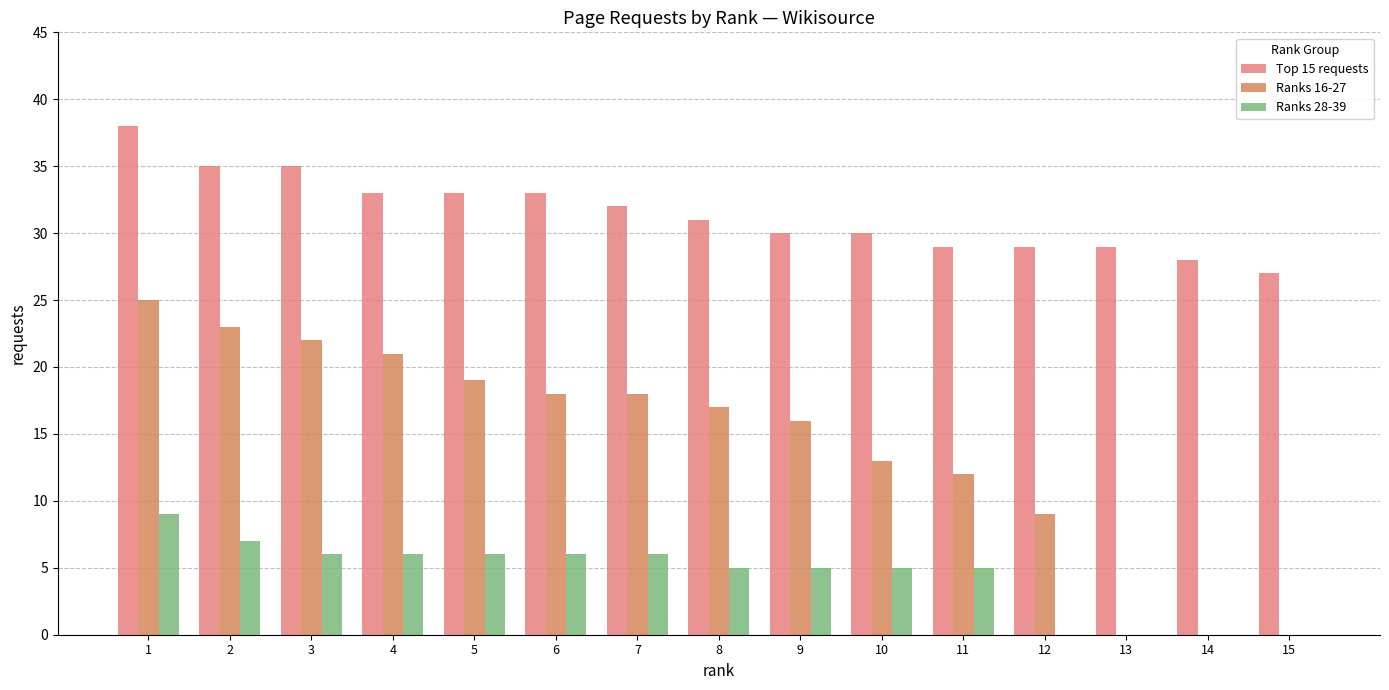

Which series has the largest total across all categories?

Top 15 requests